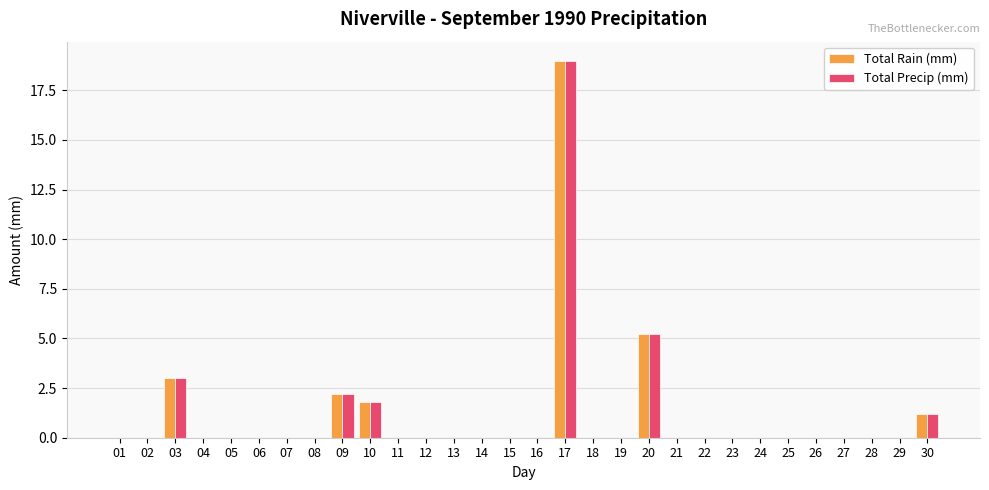

Reading left to right, transcribe all the data shown in this chart.

Total Rain (mm): 0.0	0.0	3.0	0.0	0.0	0.0	0.0	0.0	2.2	1.8	0.0	0.0	0.0	0.0	0.0	0.0	19.0	0.0	0.0	5.2	0.0	0.0	0.0	0.0	0.0	0.0	0.0	0.0	0.0	1.2
Total Precip (mm): 0.0	0.0	3.0	0.0	0.0	0.0	0.0	0.0	2.2	1.8	0.0	0.0	0.0	0.0	0.0	0.0	19.0	0.0	0.0	5.2	0.0	0.0	0.0	0.0	0.0	0.0	0.0	0.0	0.0	1.2